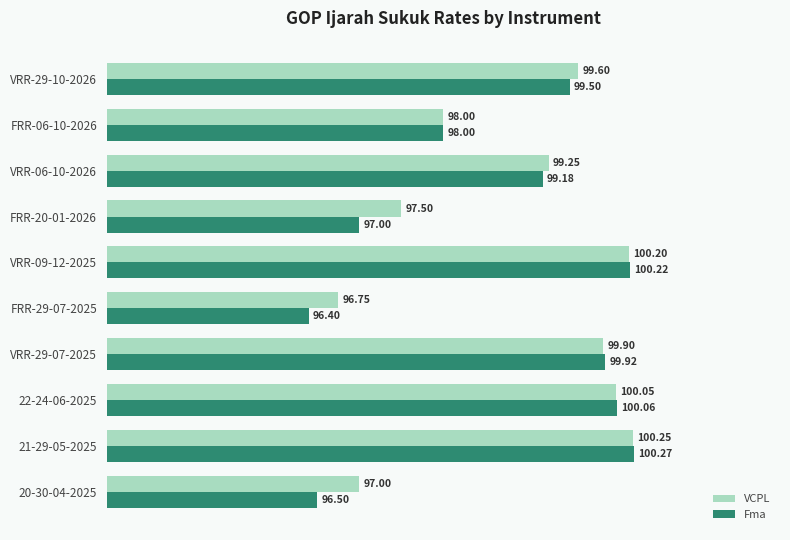

What is the difference between the Fma values at VRR-09-12-2025 and VRR-29-07-2025?

0.3